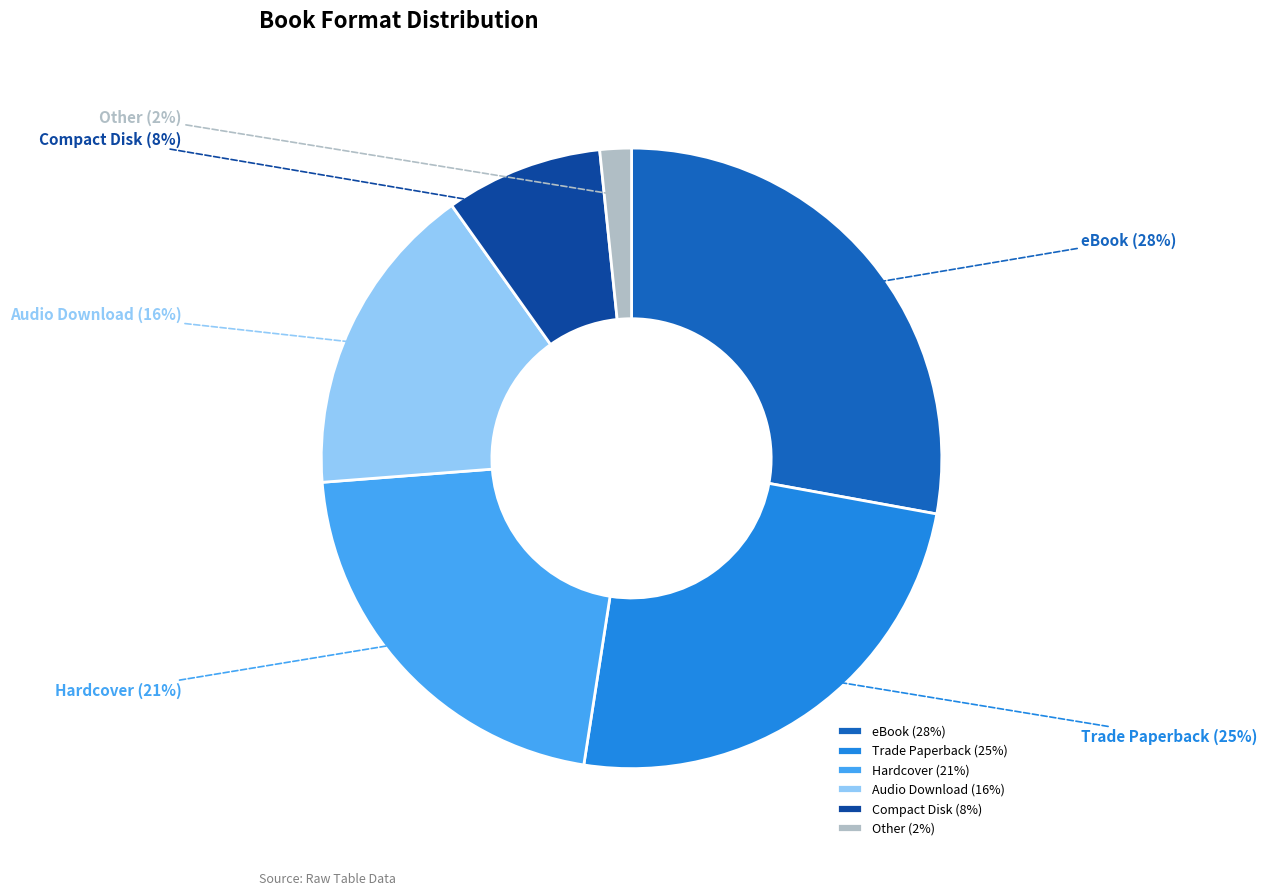

To the nearest percent, what portion does Trade Paperback represent?

25%